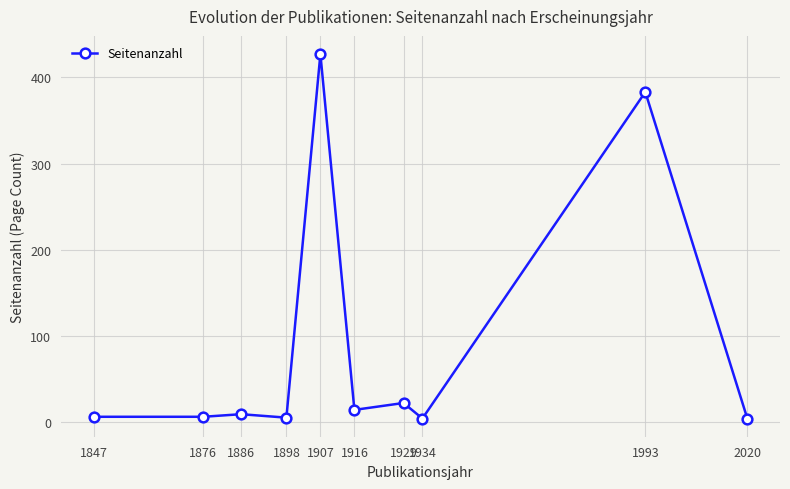

What is the difference between the values at 1898 and 1993?

378